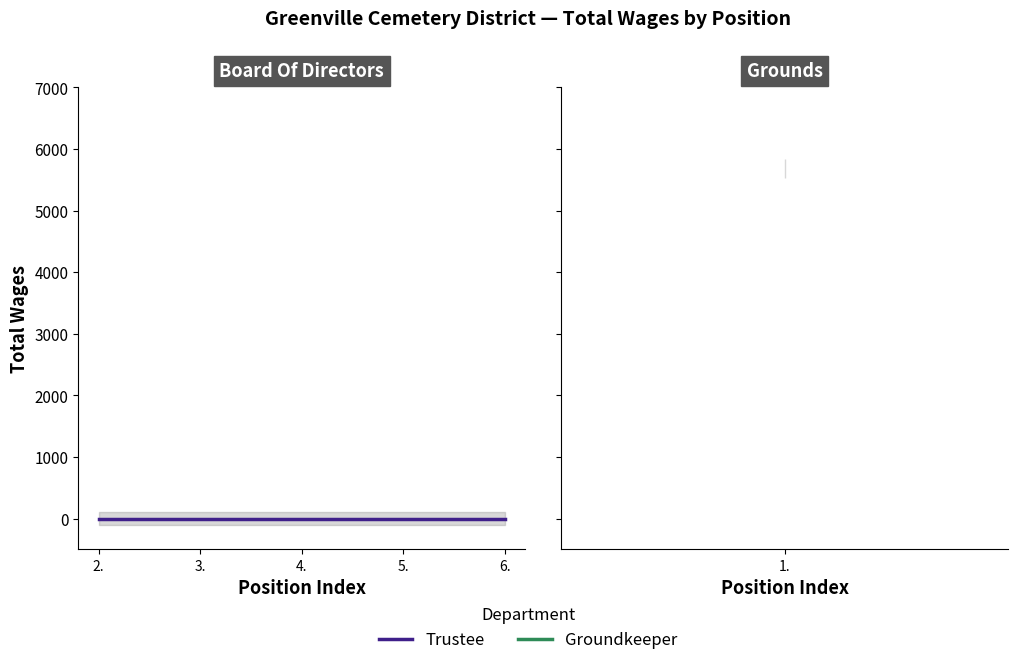

List the labels in order of value, largest first.

1., 2., 3., 4., 5., 6.